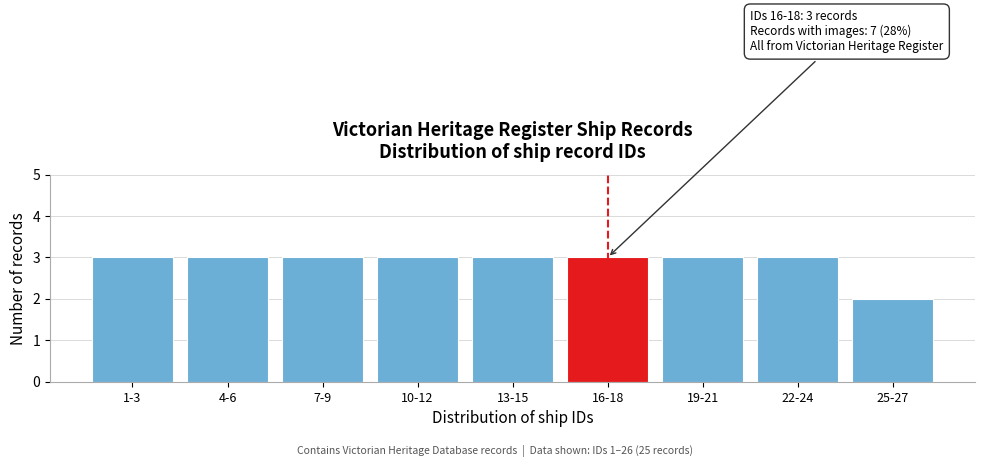

Reading right to left, transcribe all the data shown in this chart.

25-27=2	22-24=3	19-21=3	16-18=3	13-15=3	10-12=3	7-9=3	4-6=3	1-3=3